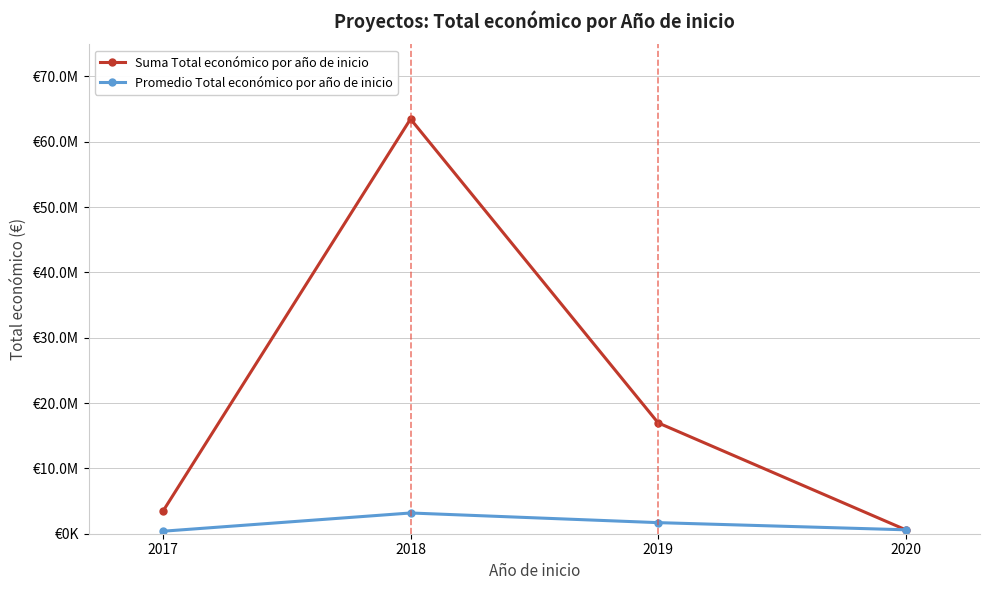

List the series in order of their overall mean, highest first.

Suma Total económico por año de inicio, Promedio Total económico por año de inicio